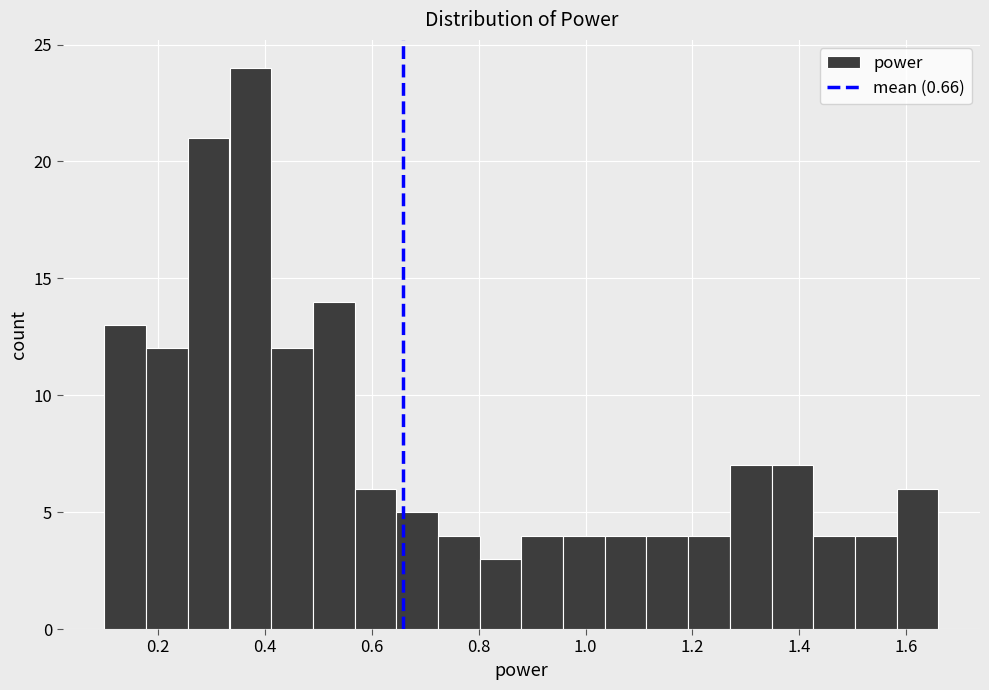

Around what value on the x-axis is the tallest bar? Give the approximate position of its centre, as read against the axis.

0.38